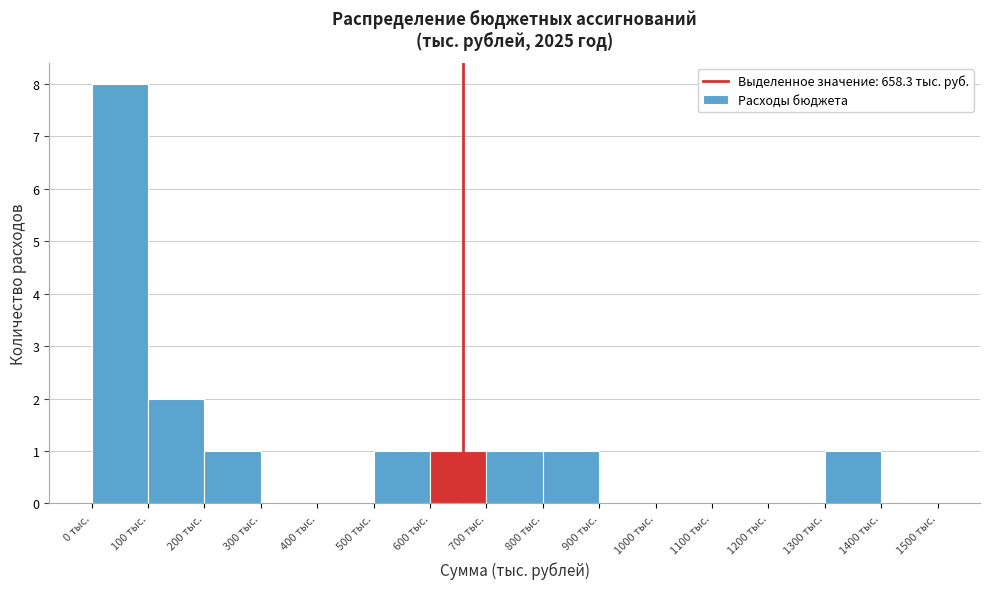

Reading left to right, transcribe this chart: for each bar, give the range it covers on the x-axis and its height. The values are not printed on the chart, so give them approximately, as read against the axis.

0 to 100: 8
100 to 200: 2
200 to 300: 1
300 to 400: 0
400 to 500: 0
500 to 600: 1
600 to 700: 1
700 to 800: 1
800 to 900: 1
900 to 1000: 0
1000 to 1100: 0
1100 to 1200: 0
1200 to 1300: 0
1300 to 1400: 1
1400 to 1500: 0